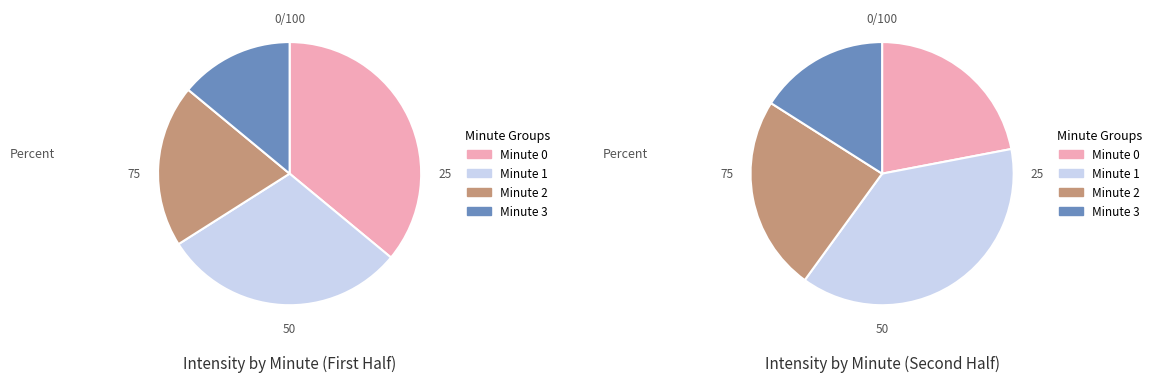

Rank the categories by value from lowest to highest.

Minute 3, Minute 2, Minute 1, Minute 0